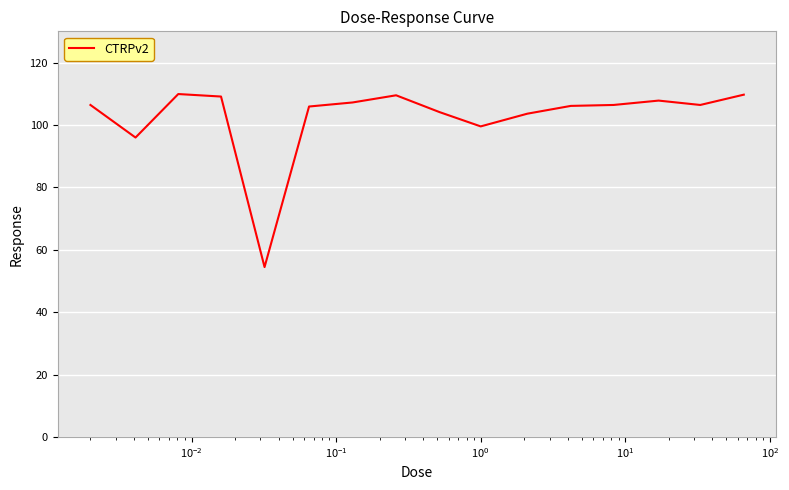

What is the average value?

102.6